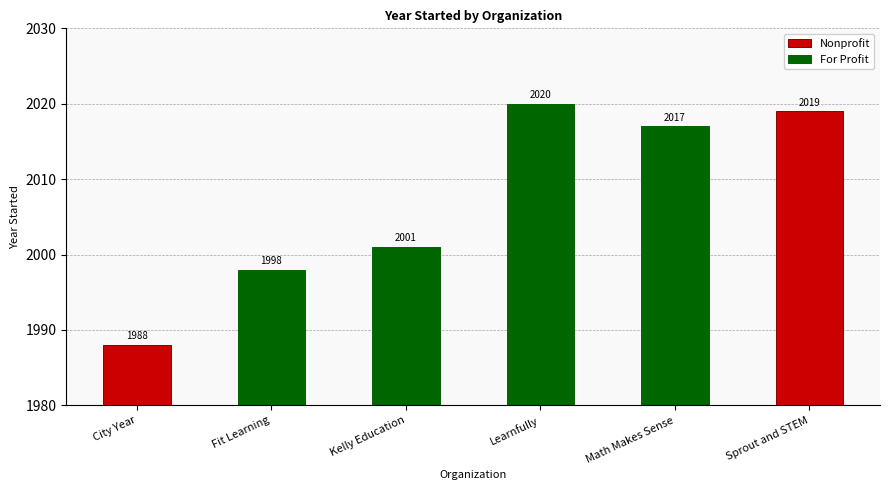

What is the ratio of the value at Kelly Education to the value at Learnfully?

1.0